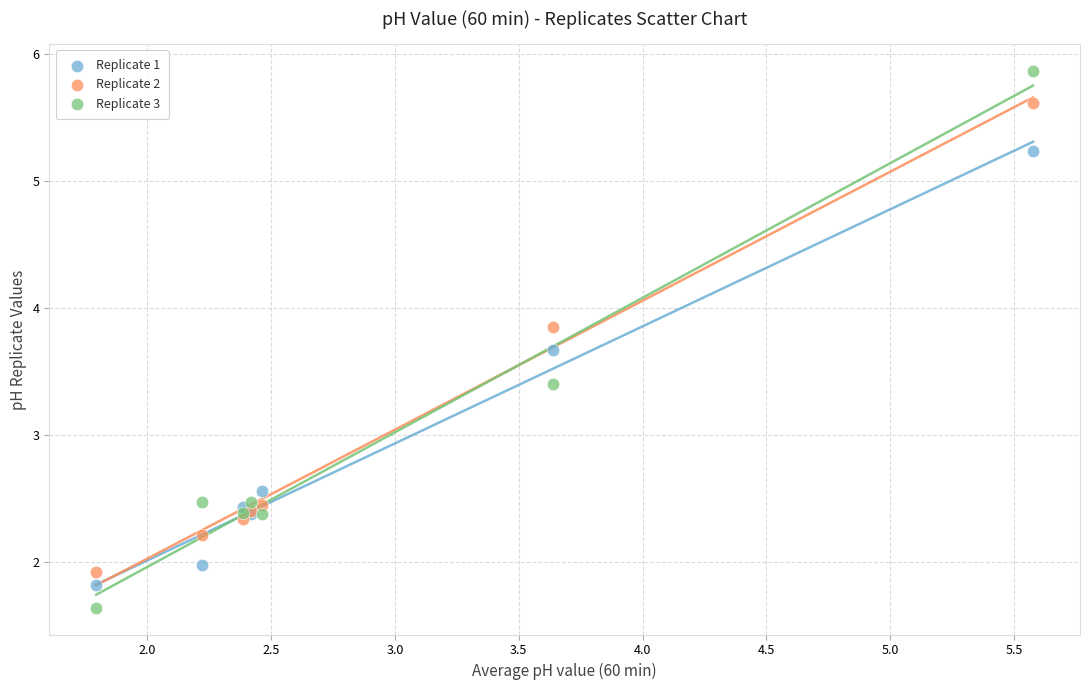

Which series reaches the maximum Y coordinate?

Replicate 3